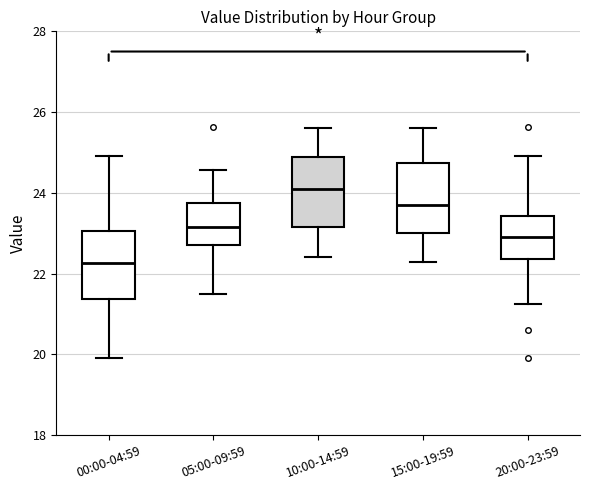

Which box's median line is the lowest?

00:00-04:59